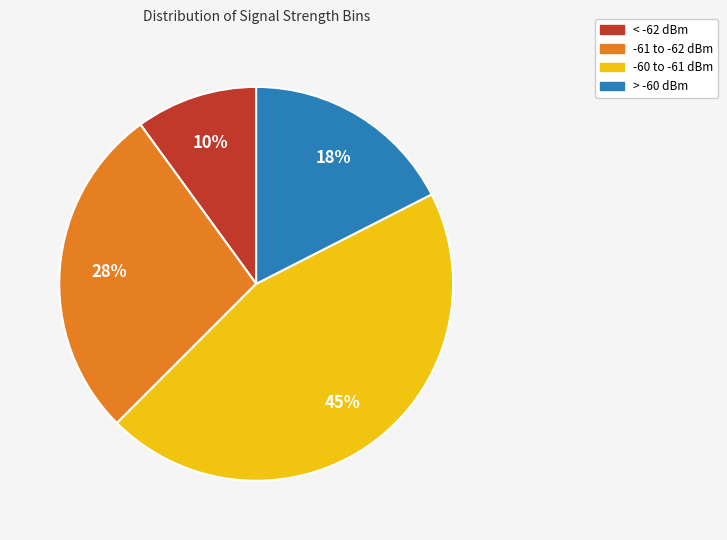

To the nearest percent, what is the difference between the largest and smallest slice percentages?

35%